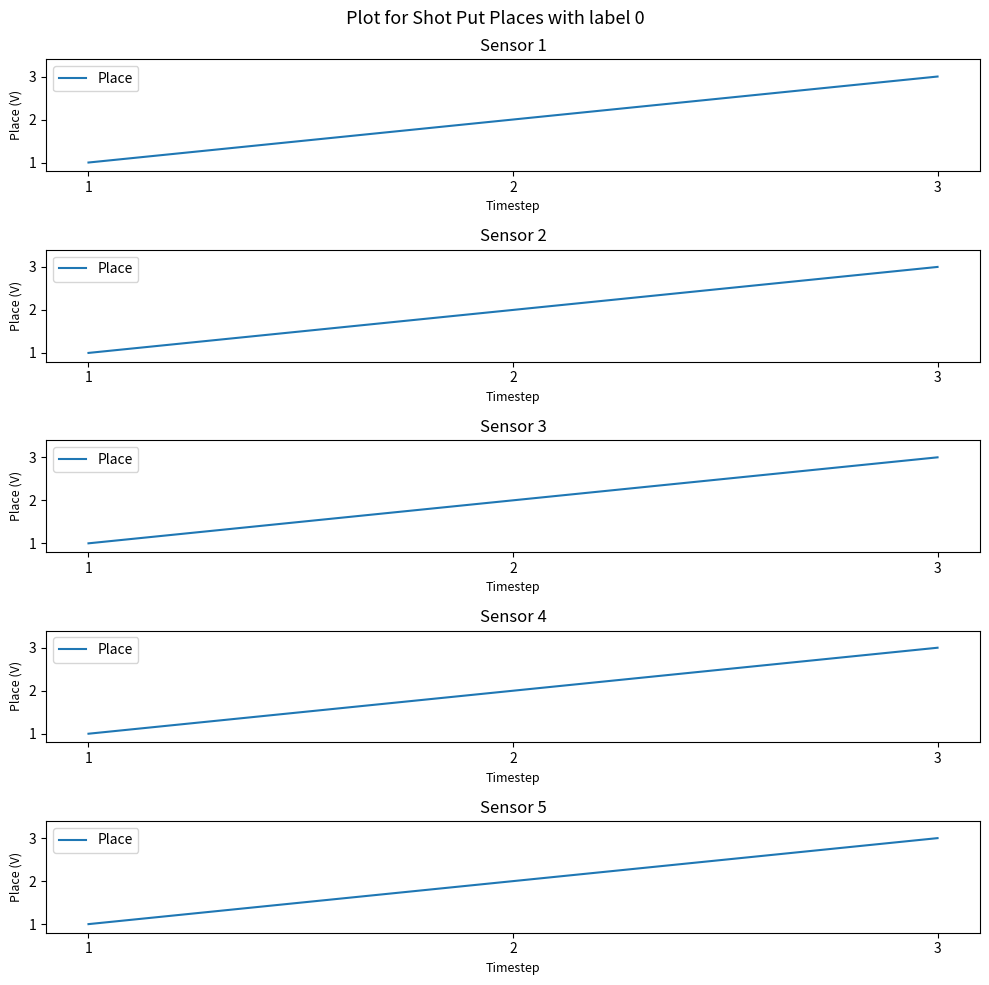

What is the change in value from 1 to 2?

+1